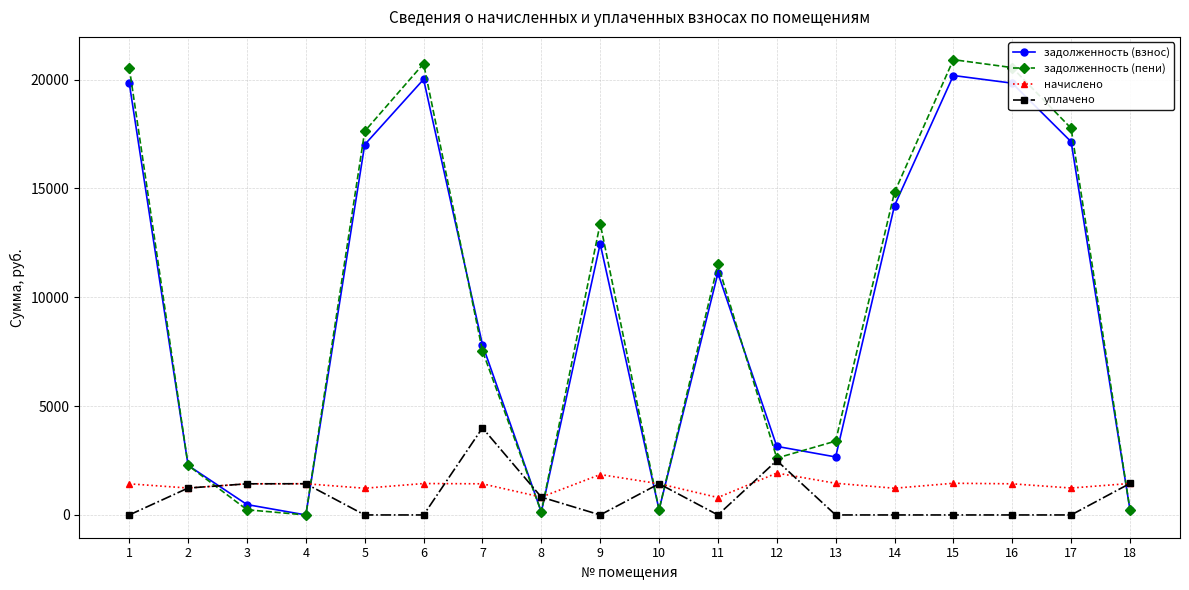

What is the greatest value displayed?

20919.5